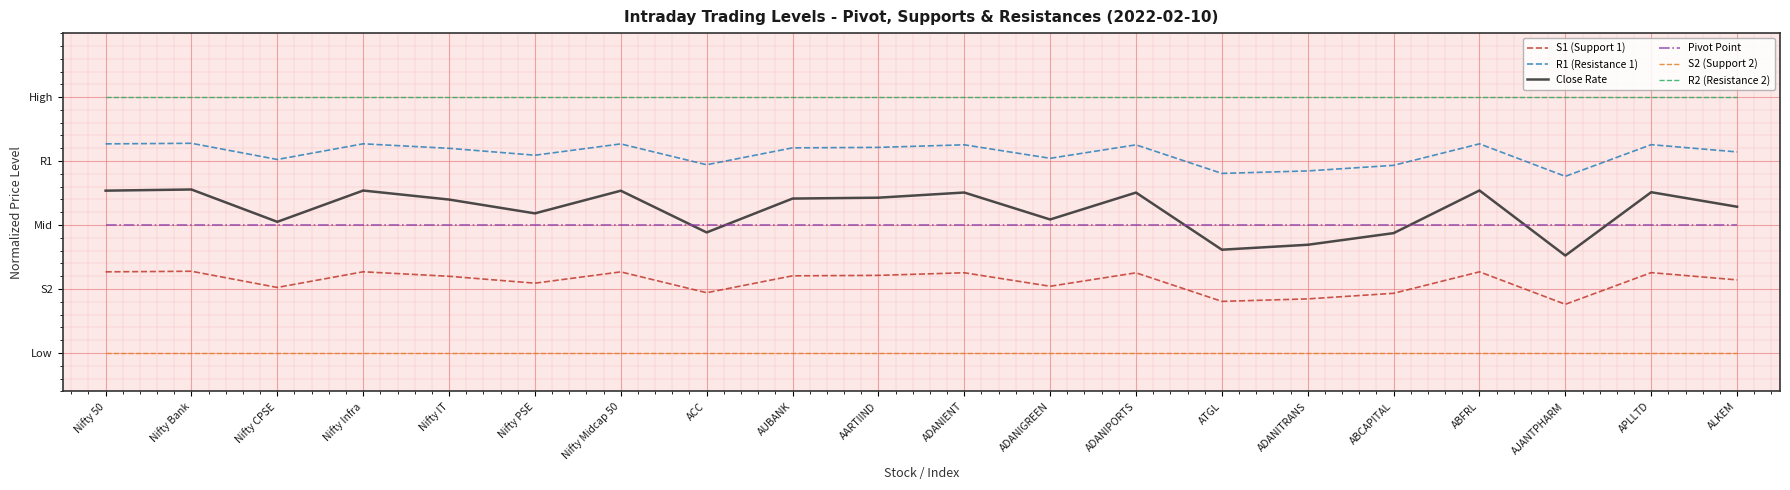

What value does the Pivot Point series have at ACC?

0.5